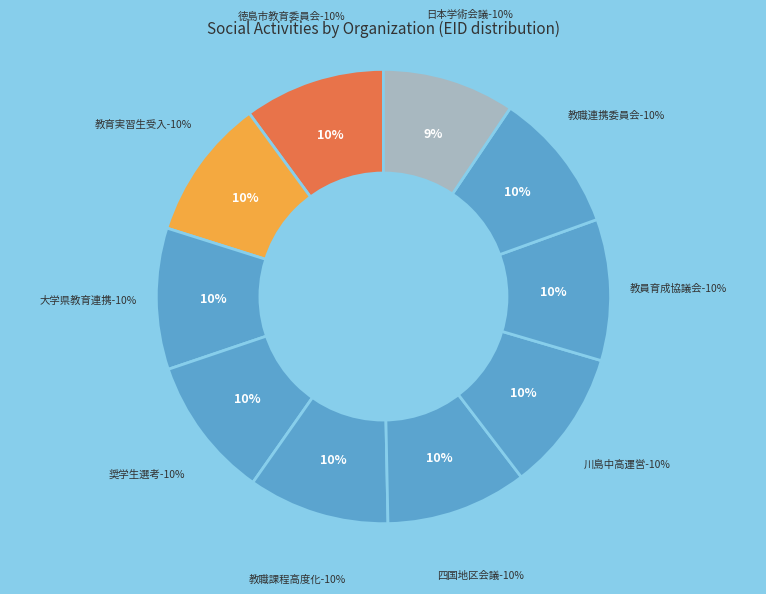

How many slices are in this pie chart?

10